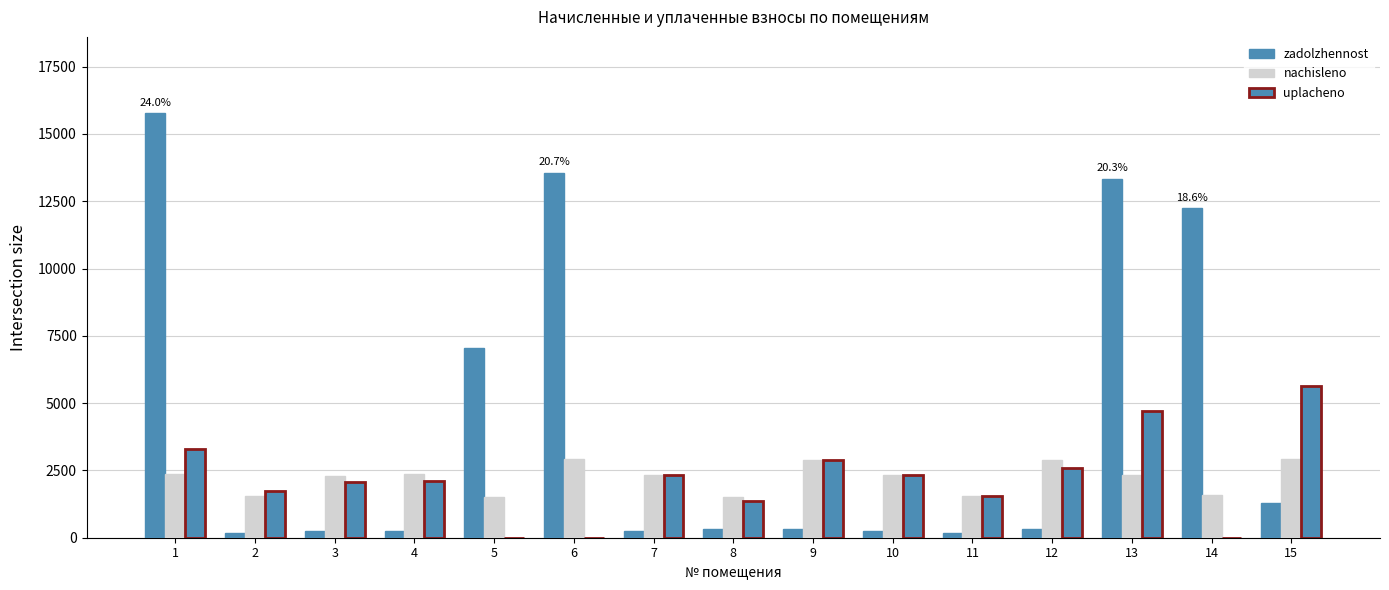

What is the value of the zadolzhennost bar at the 3rd from the left?

256.0